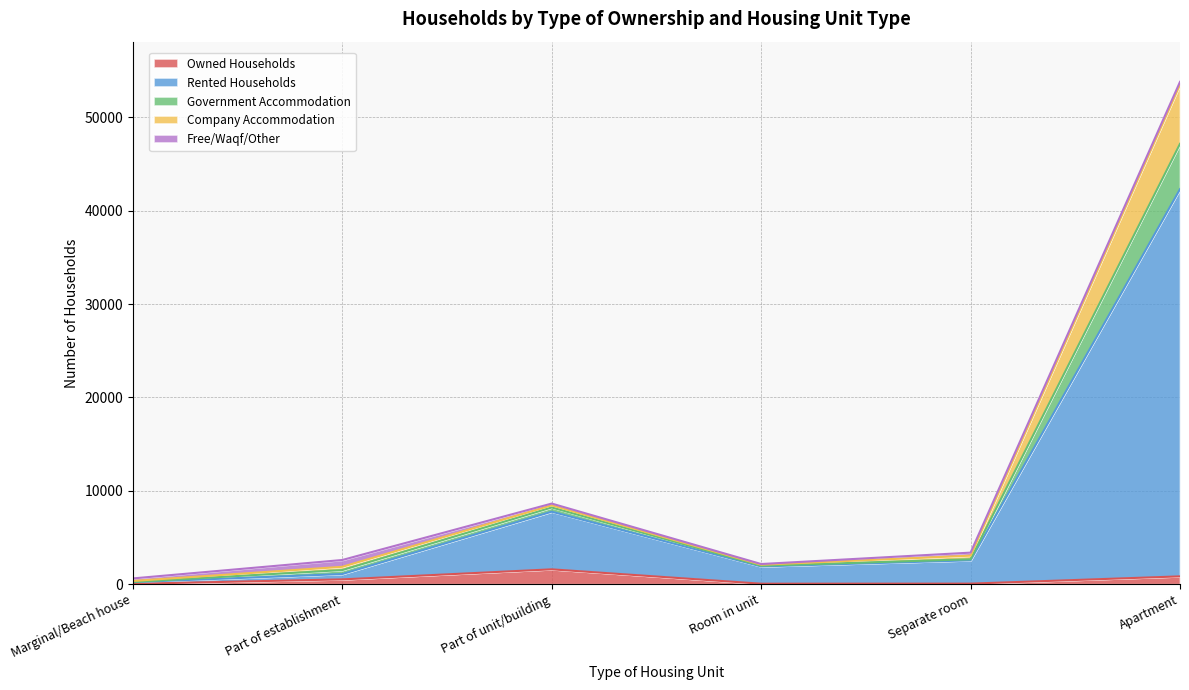

At which category is the sum across all series the highest?

Apartment